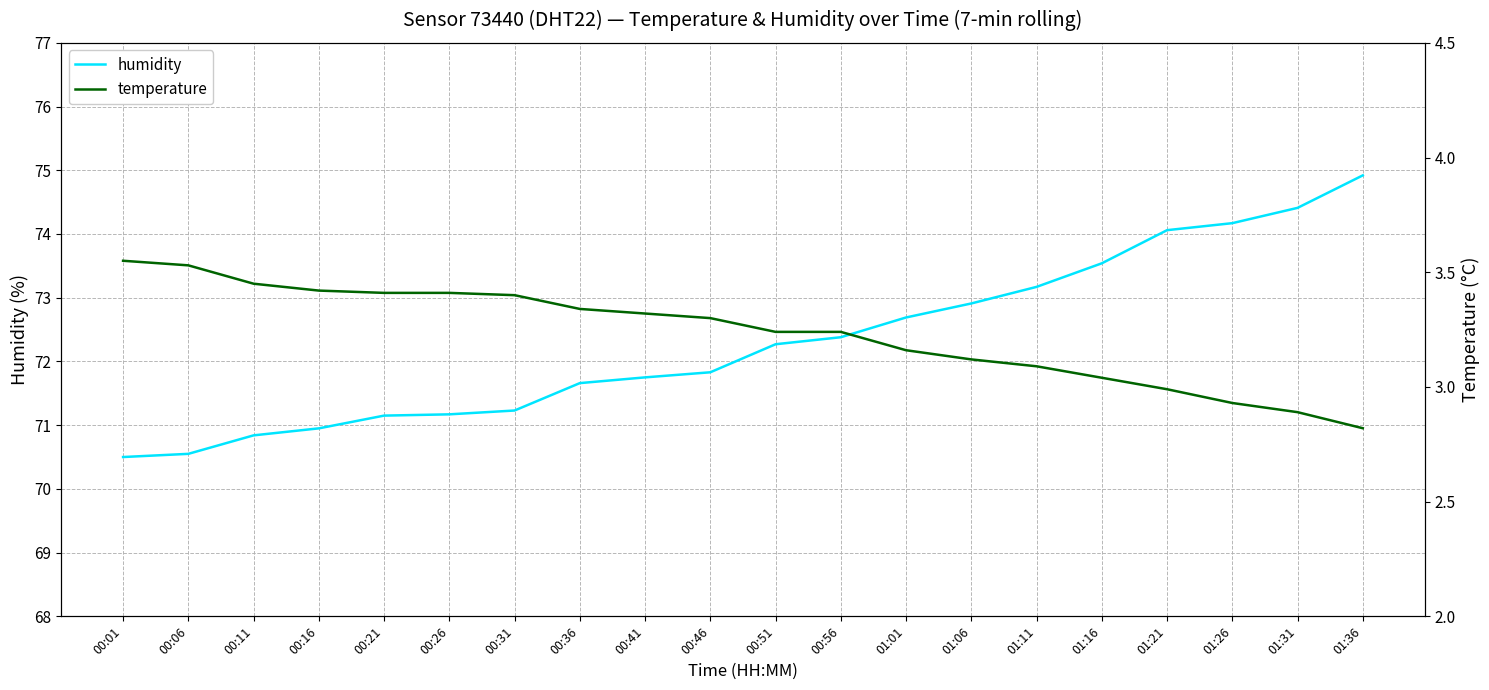

True or false: temperature has more than 2 interior local peaks.

False